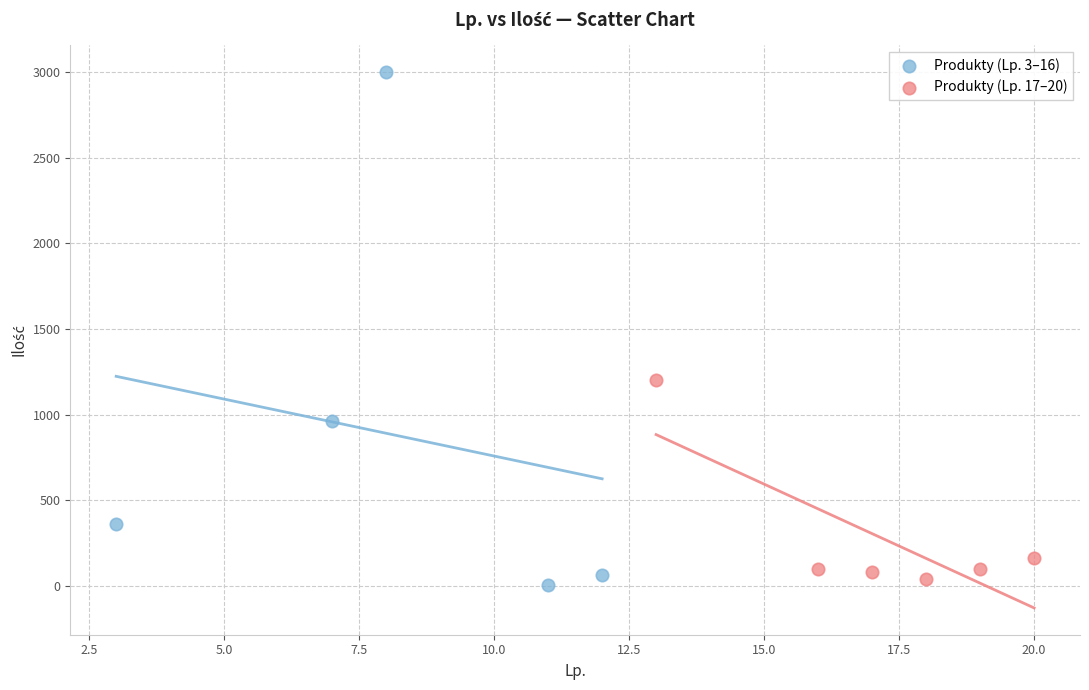

What are all the series names shown in the legend?

Produkty (Lp. 3–16), Produkty (Lp. 17–20)